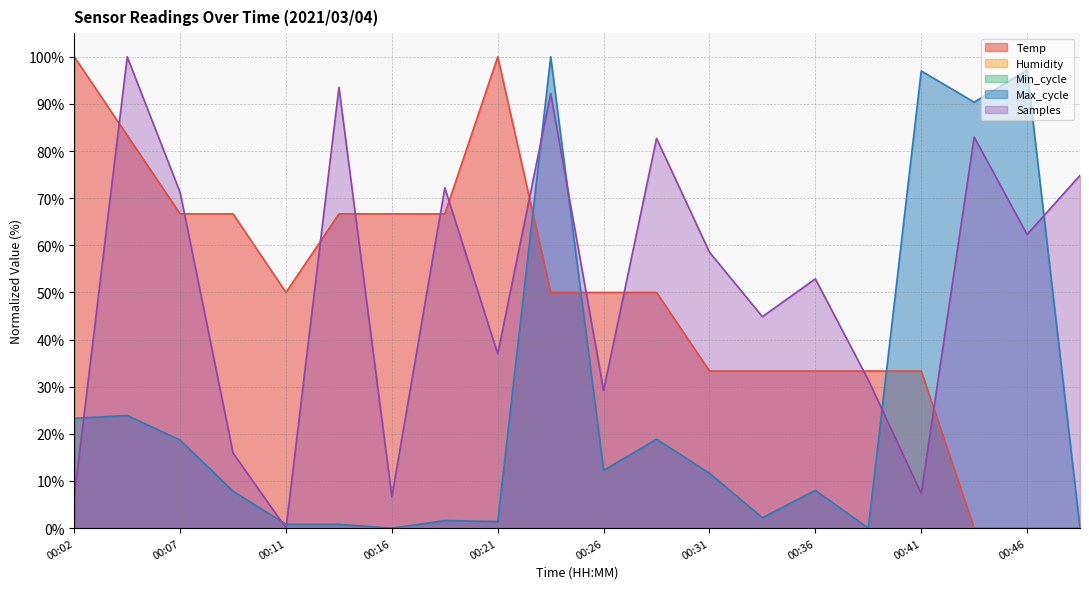

How many categories are shown in the chart?

20